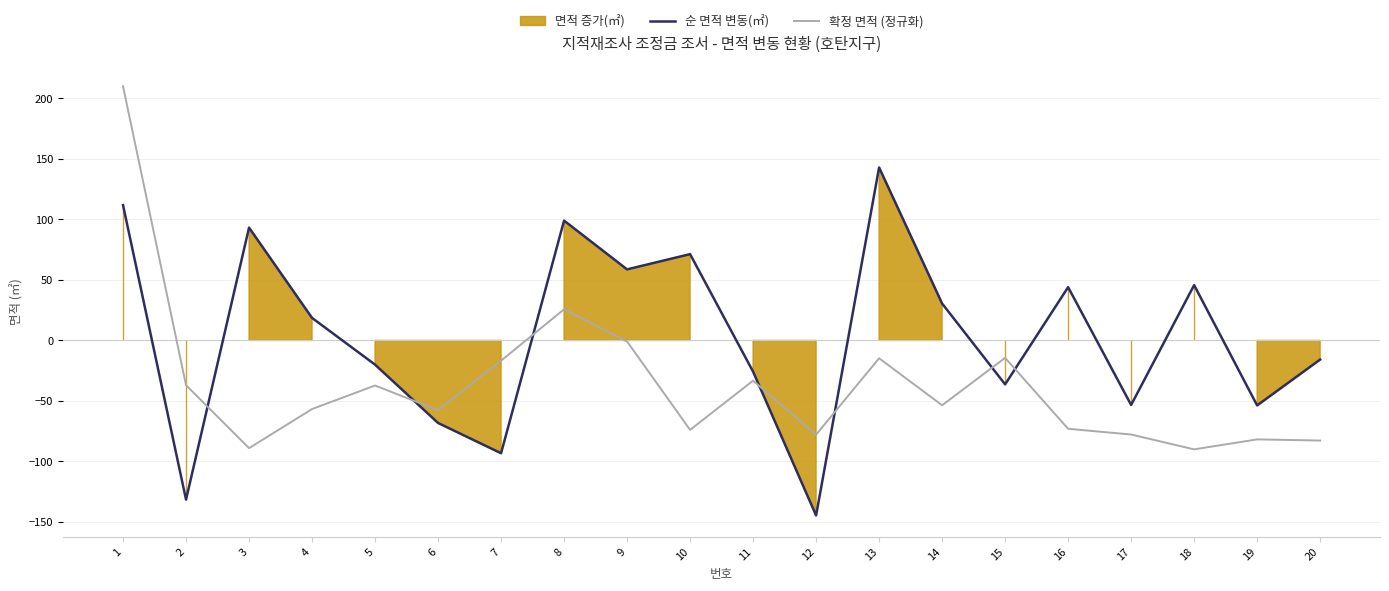

At which category does 확정 면적 (정규화) reach its first local peak?

5